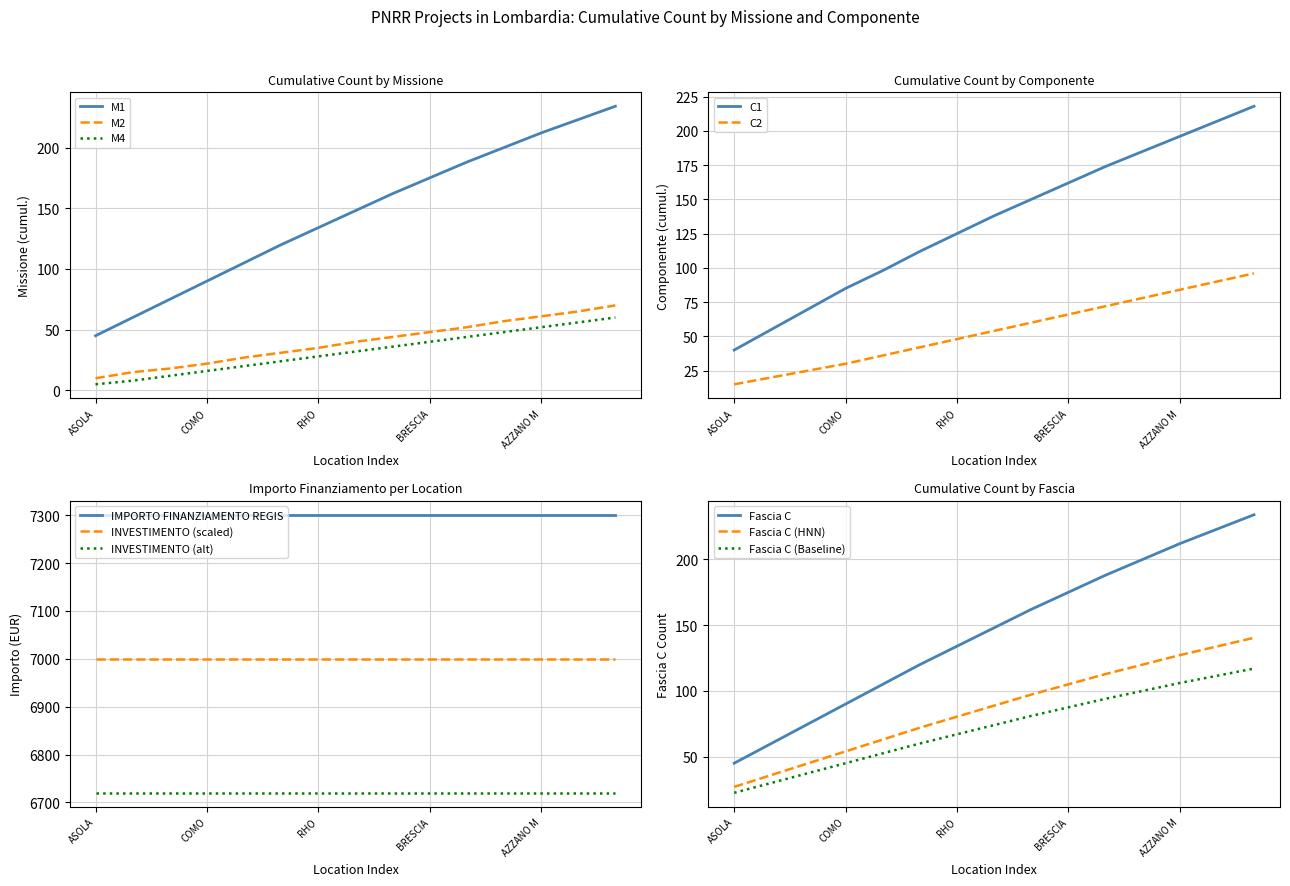

Does the chart display data point markers on the line(s)?

No